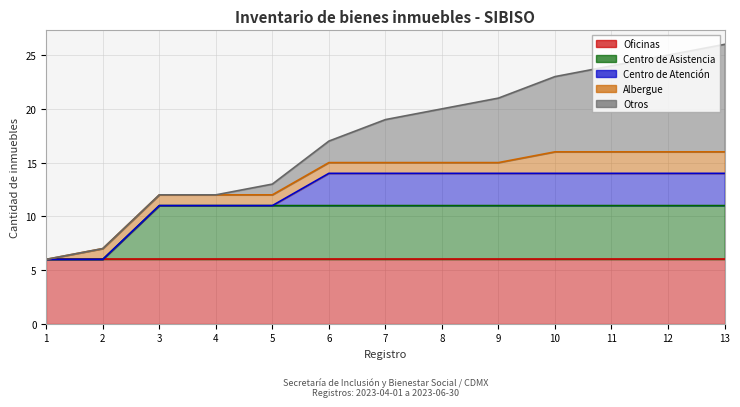

What is the difference between the maximum and minimum values in the Centro de Atención series?

3